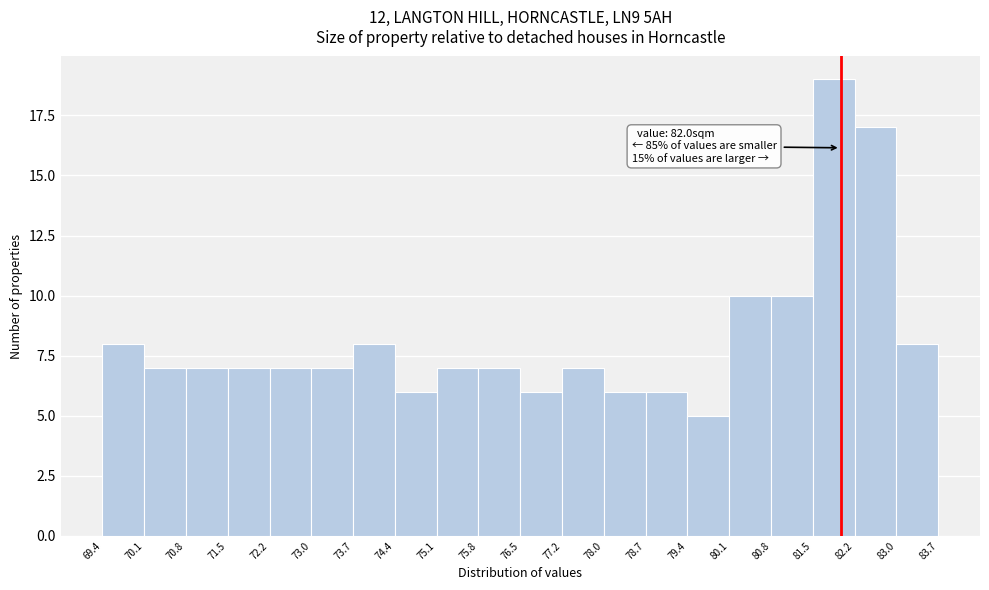

Which range on the x-axis has the tallest bar?

81.5 to 82.2